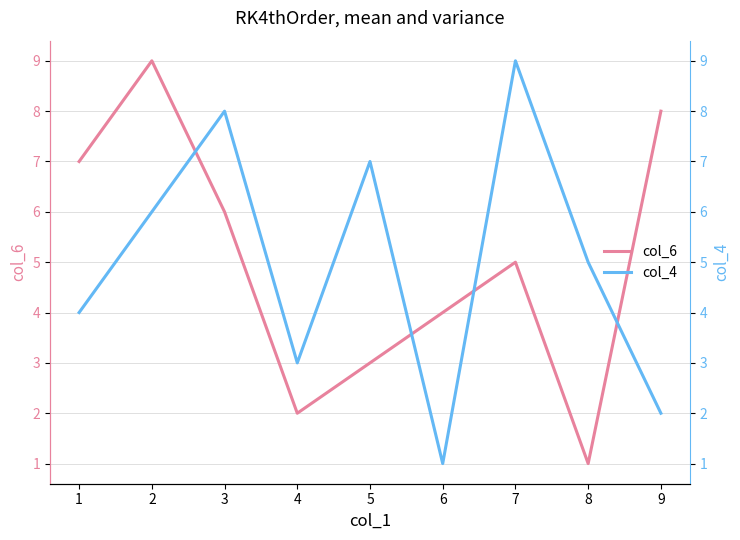

What is the value of the col_6 point at the 5th from the left?

3